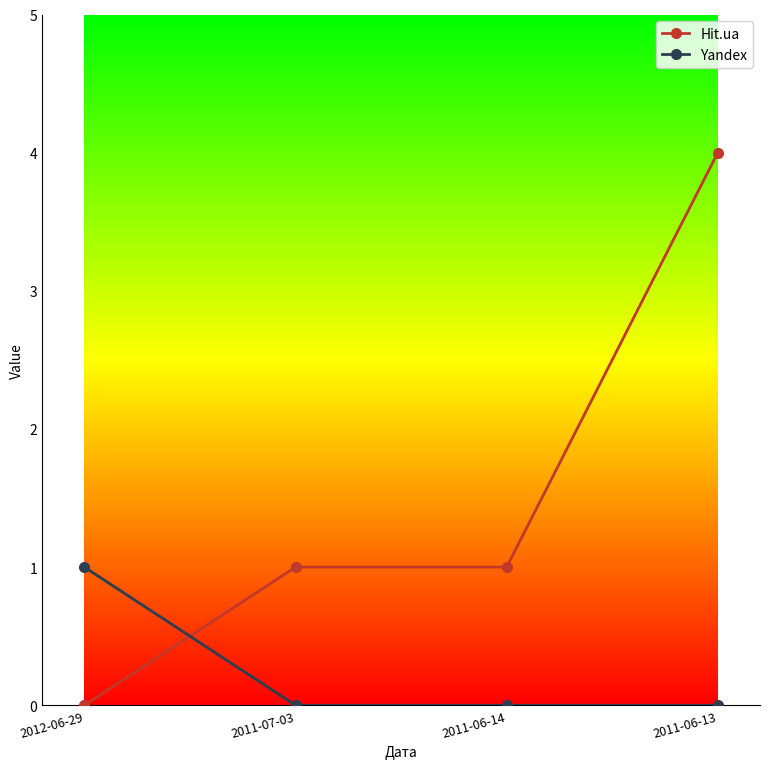

True or false: Yandex and Hit.ua intersect in this chart.

True